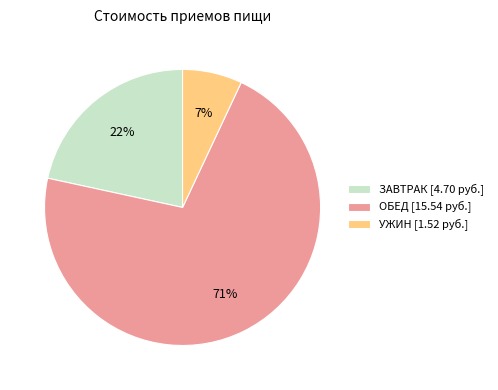

Which has a higher value, ОБЕД [15.54 руб.] or ЗАВТРАК [4.70 руб.]?

ОБЕД [15.54 руб.]